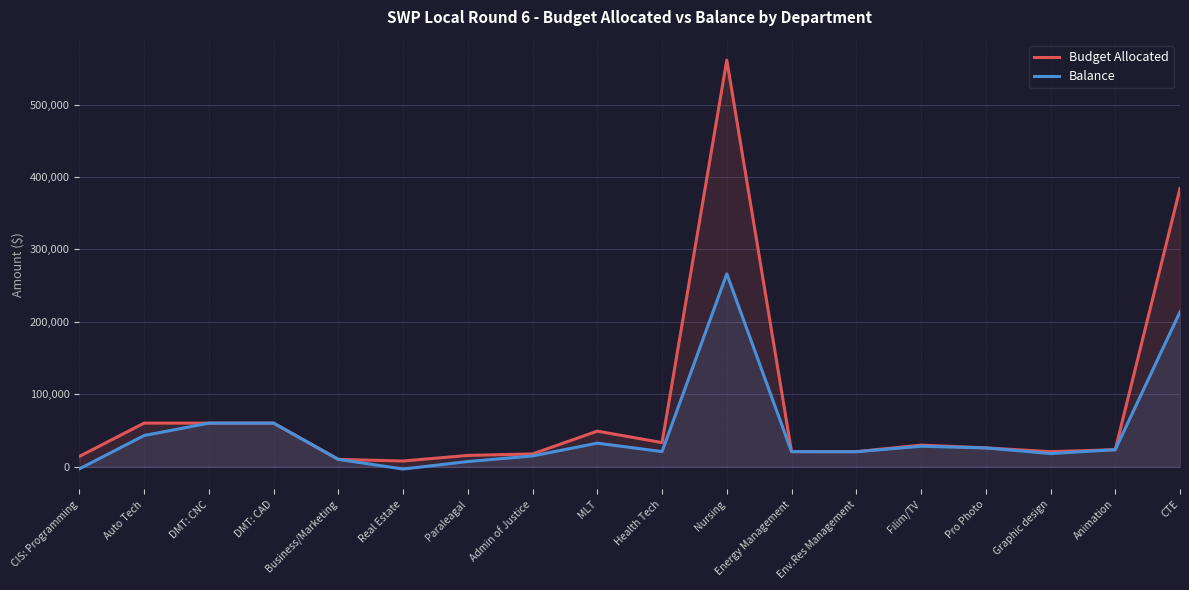

What position from the right is Graphic design?

3